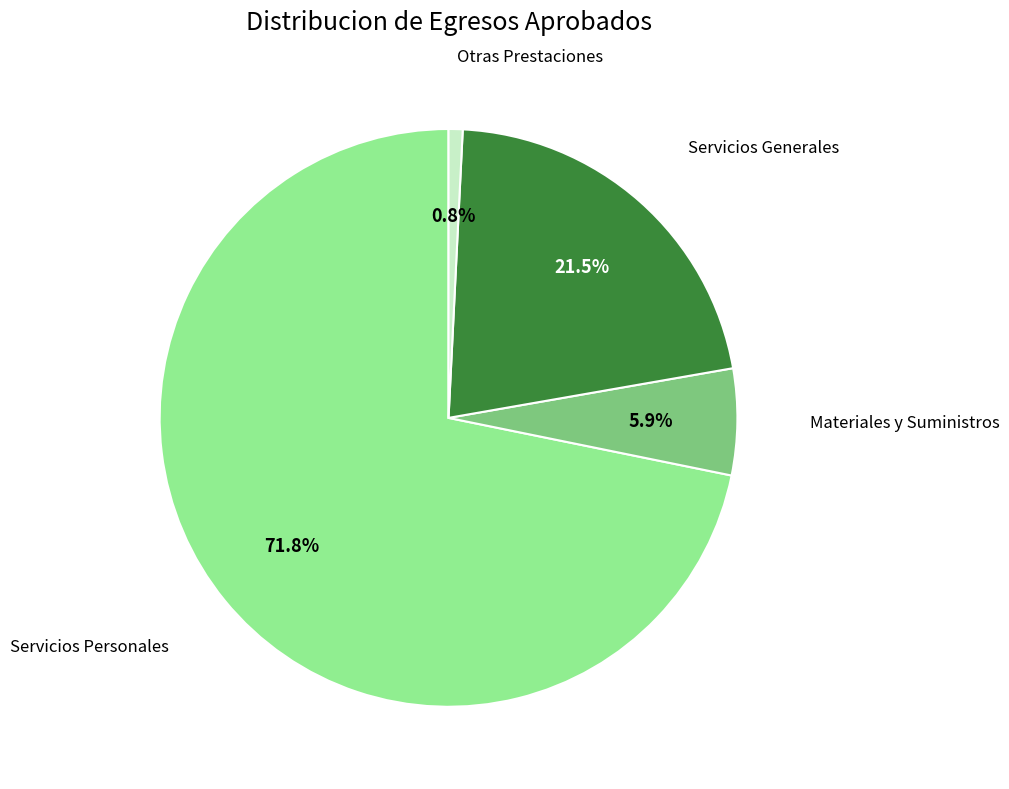

Rank the categories by value from lowest to highest.

Otras Prestaciones, Materiales y Suministros, Servicios Generales, Servicios Personales